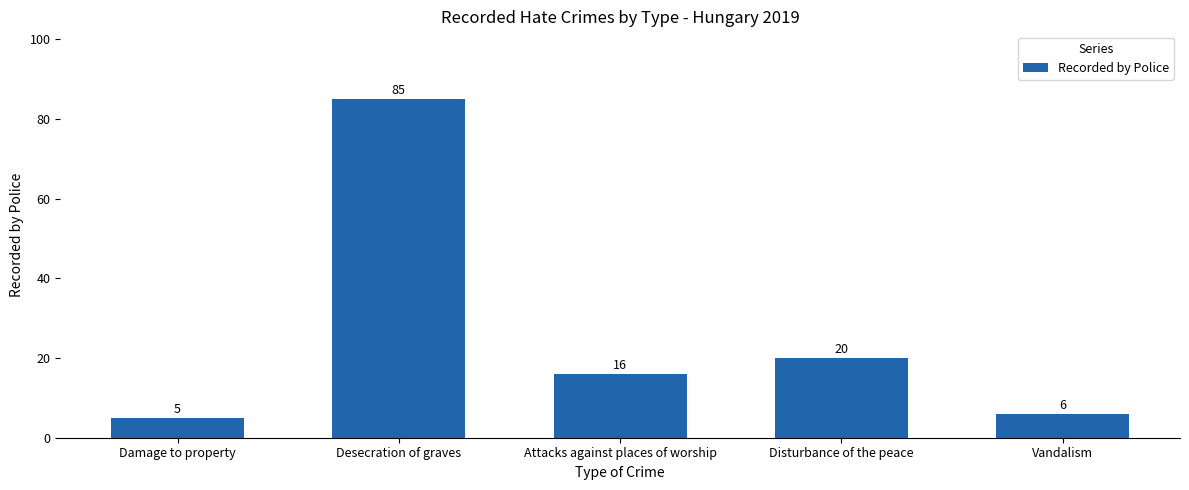

What is the difference between the maximum and minimum values?

80